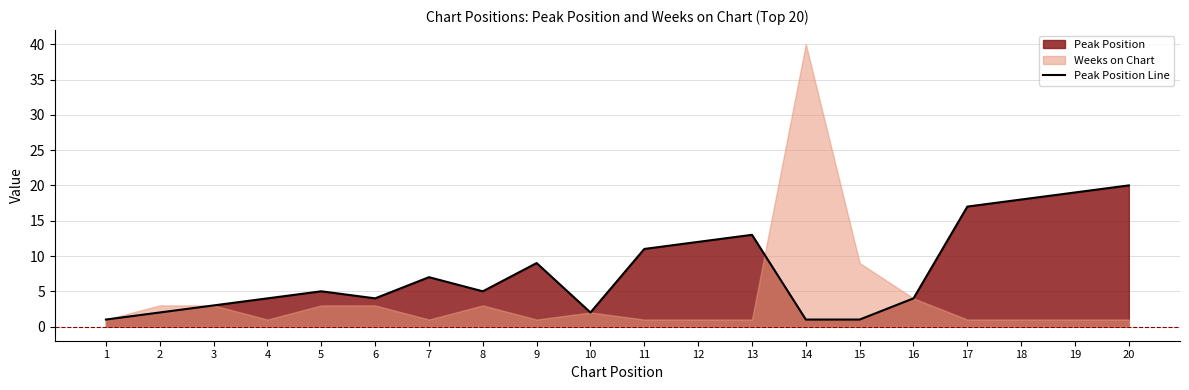

What is the ratio of the value at 1 to the value at 7?

0.1